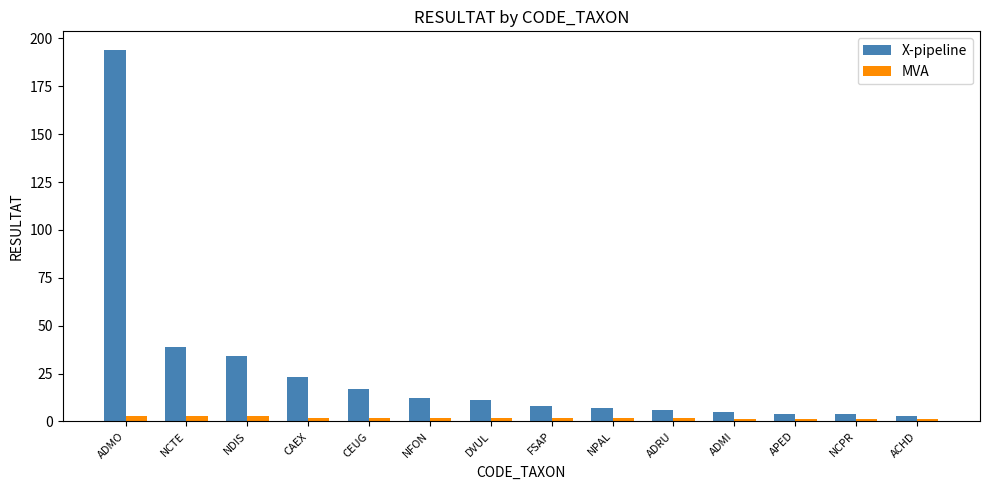

Reading left to right, list all the values displayed in this chart.

X-pipeline: 194	39	34	23	17	12	11	8	7	6	5	4	4	3
MVA: 3	3	3	2	2	2	2	2	2	2	1	1	1	1